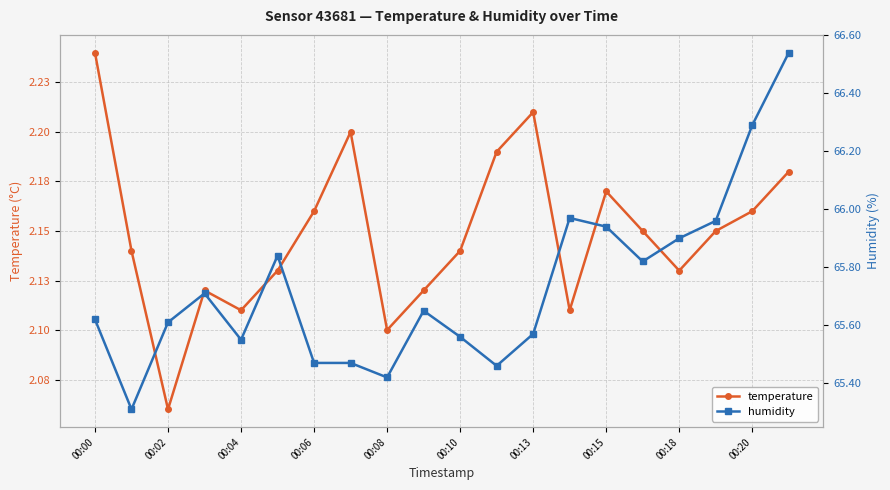

What is the difference between the highest and lowest values at 00:06?

63.6